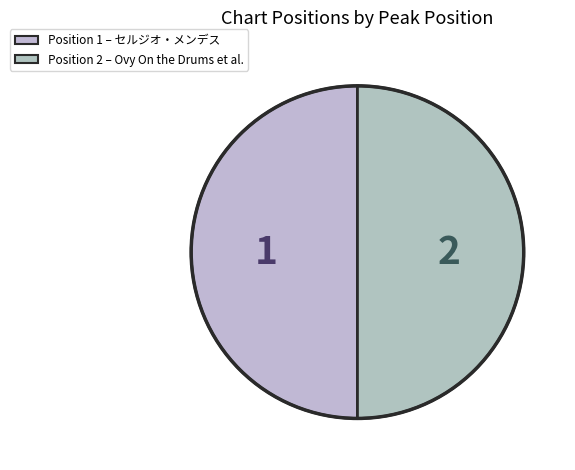

Count the number of slices in the pie.

2